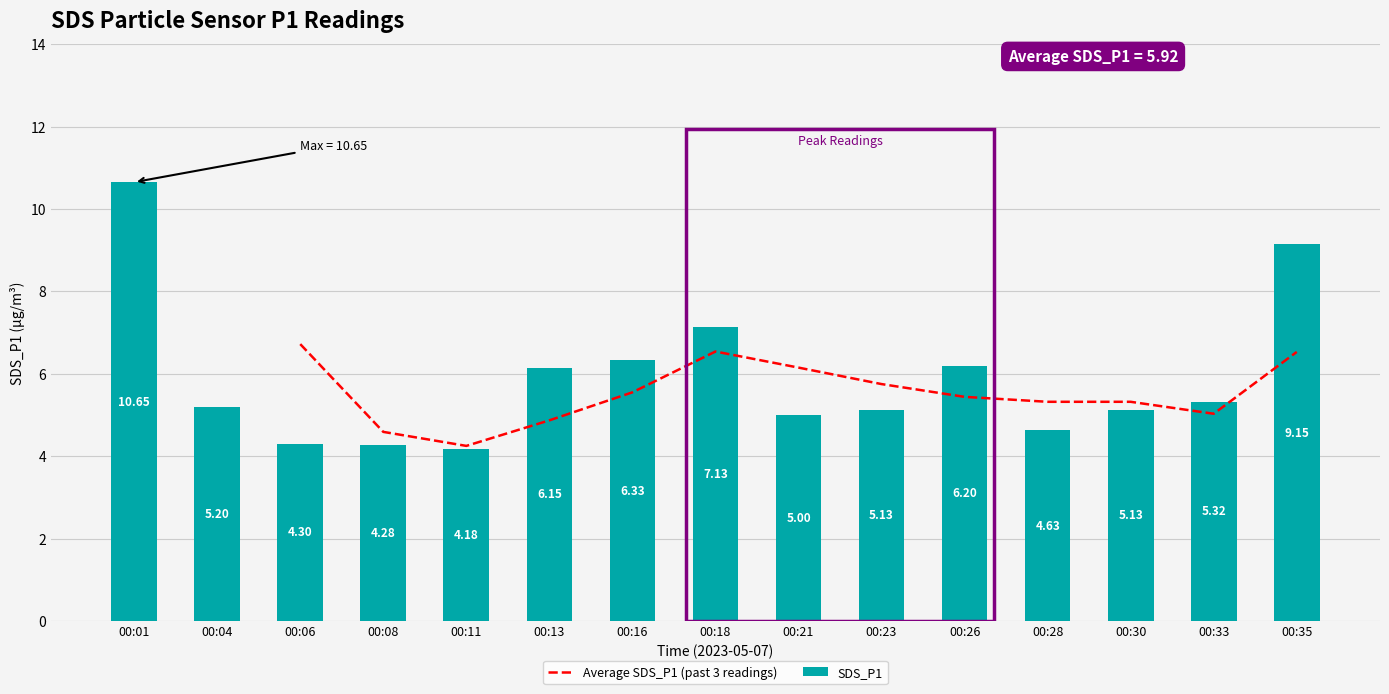

At which category does the chart reach its minimum across all series?

00:11